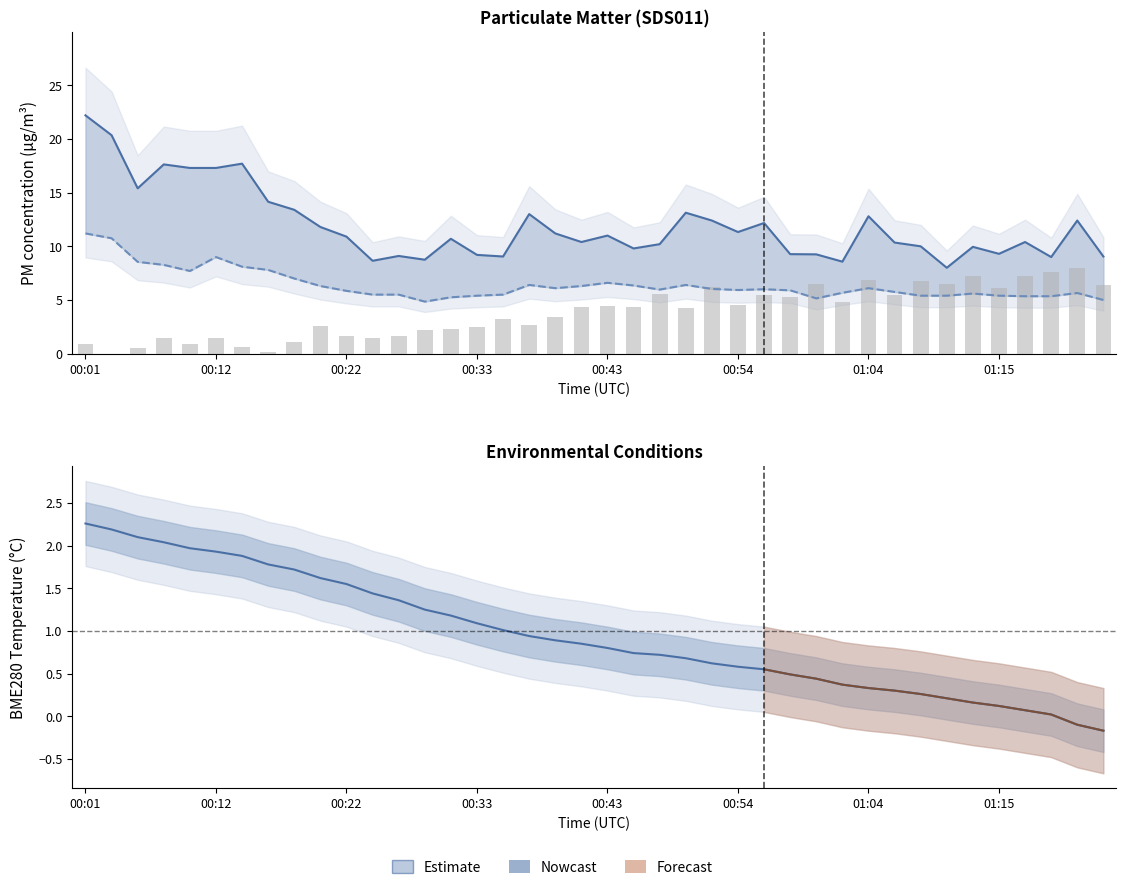

The BME280_temperature series shows 1.1 at 22. True or false?

False